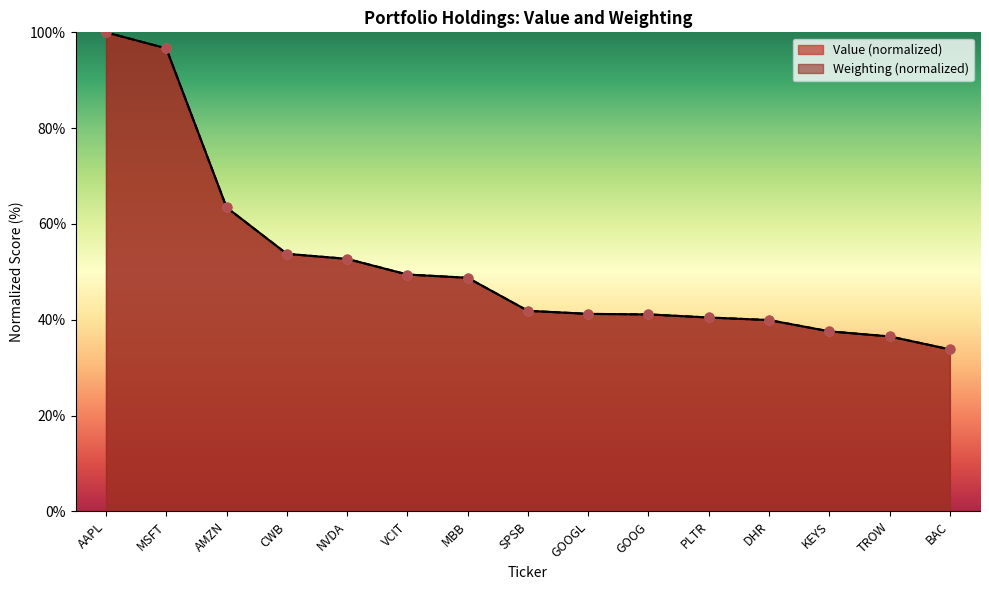

What is the total value across all series at BAC?

67.7